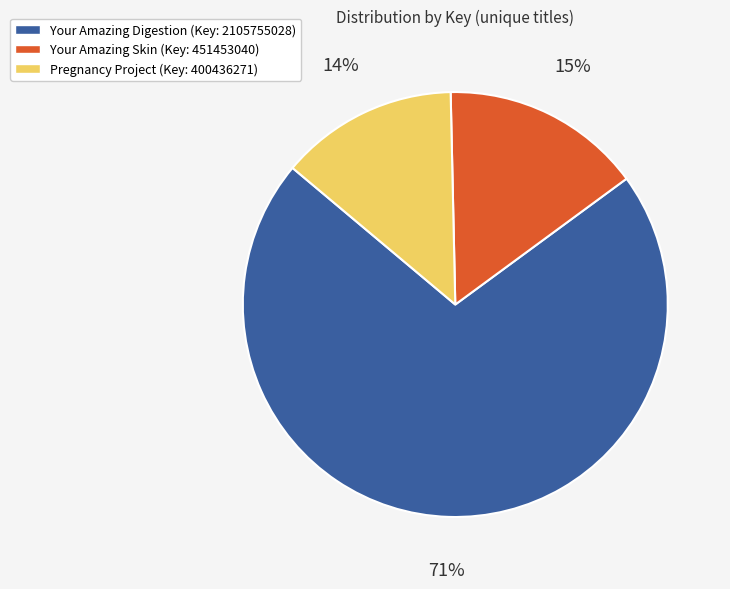

Which category accounts for the majority?

Your Amazing Digestion (Key: 2105755028)